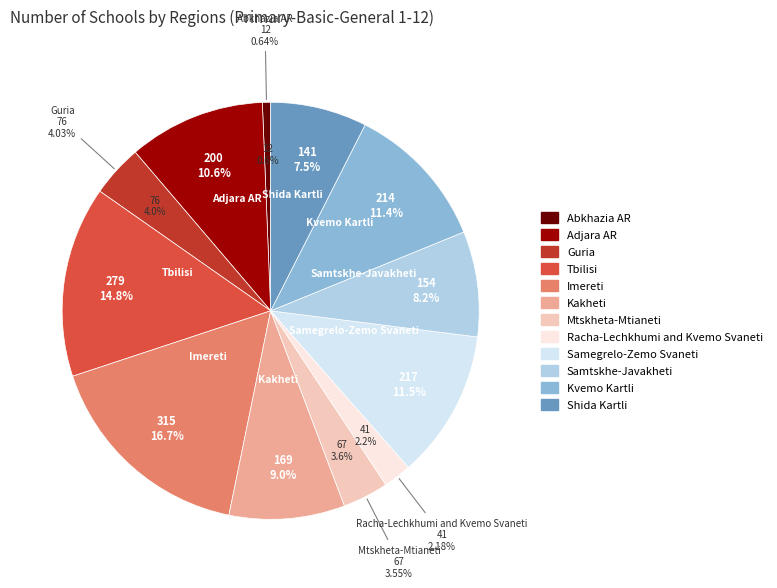

Which category has the smallest portion of the pie?

Abkhazia AR